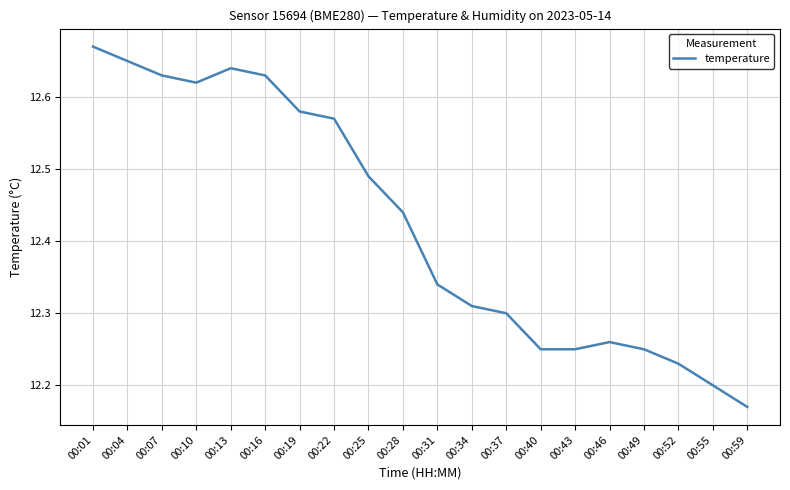

Where is the data nearest to the value 12?

00:59